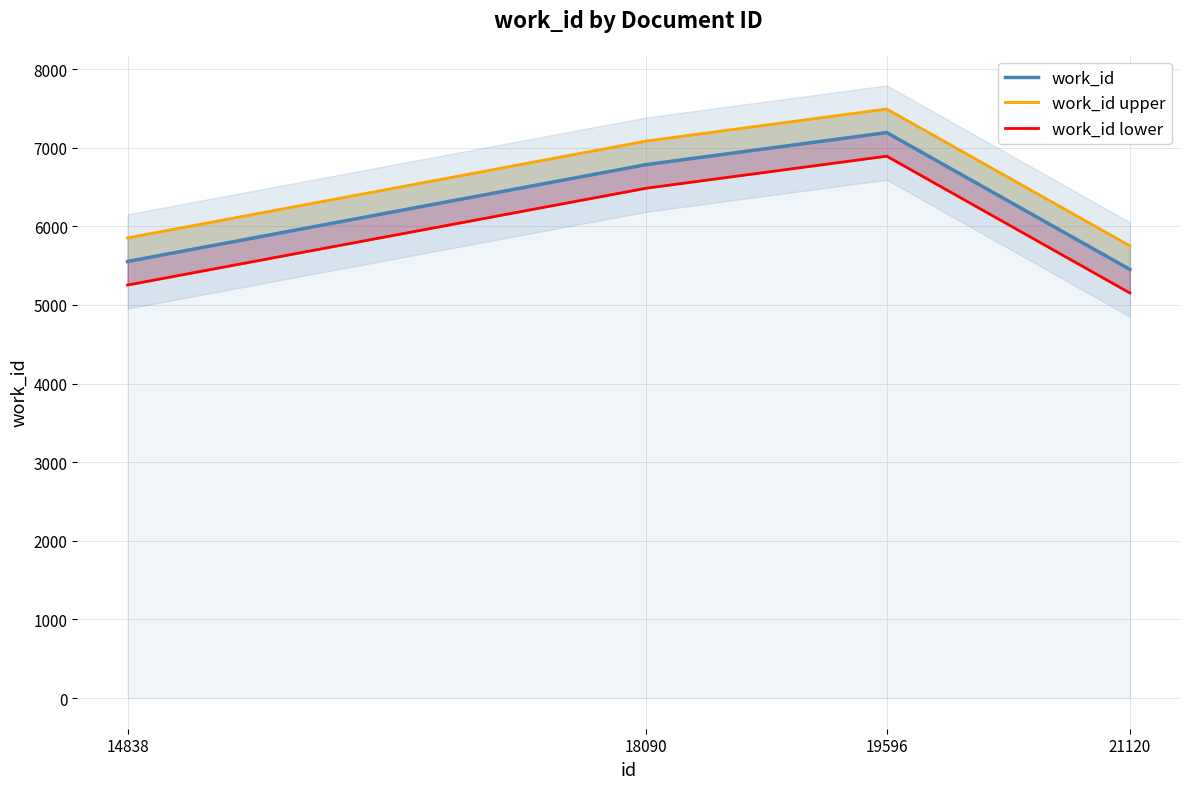

How many series are shown in this chart?

3